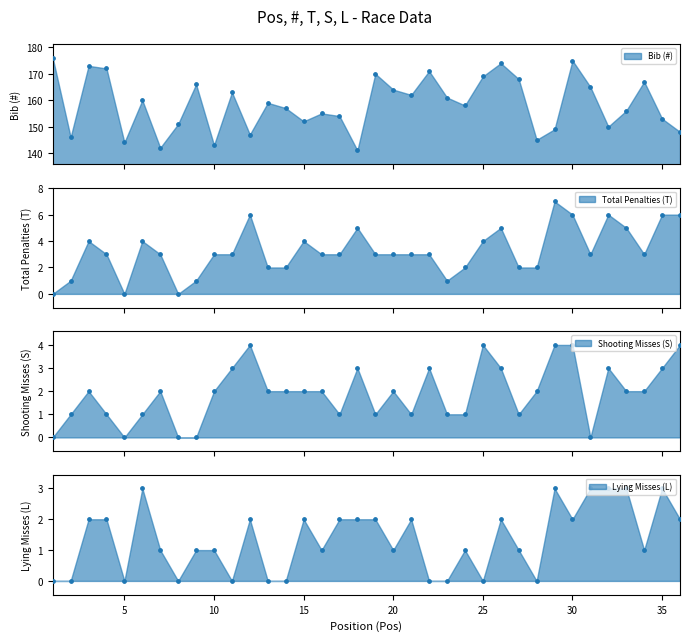

What is the total value across all series at 31?

171